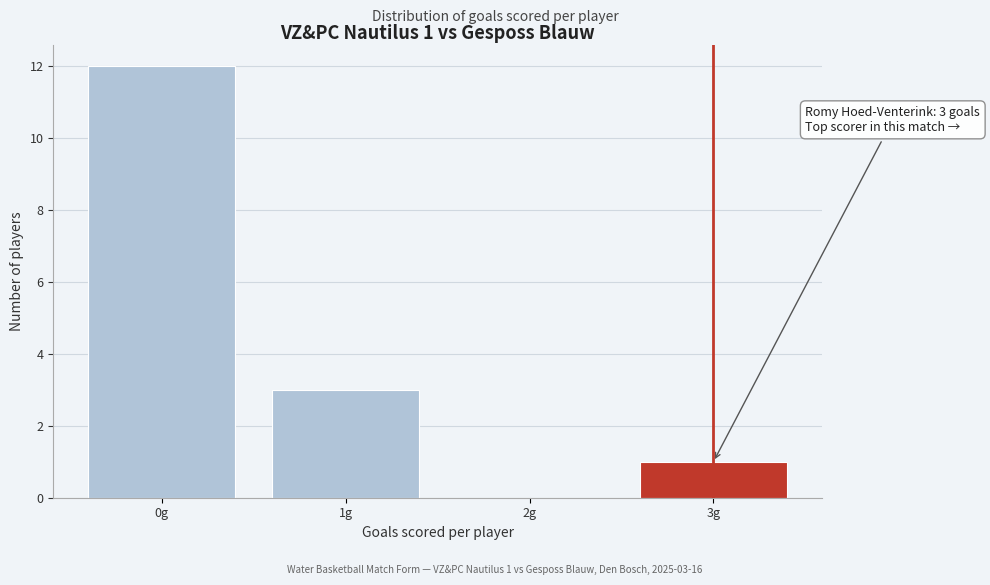

Which range on the x-axis has the tallest bar?

-0.5 to 0.5